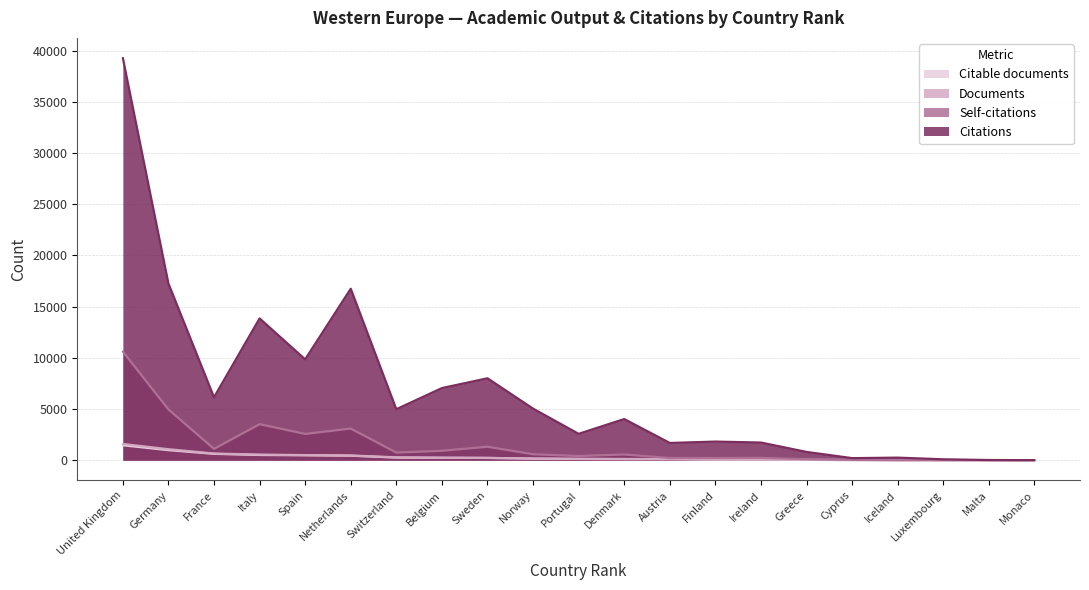

What are all the series names shown in the legend?

Citable documents, Documents, Self-citations, Citations